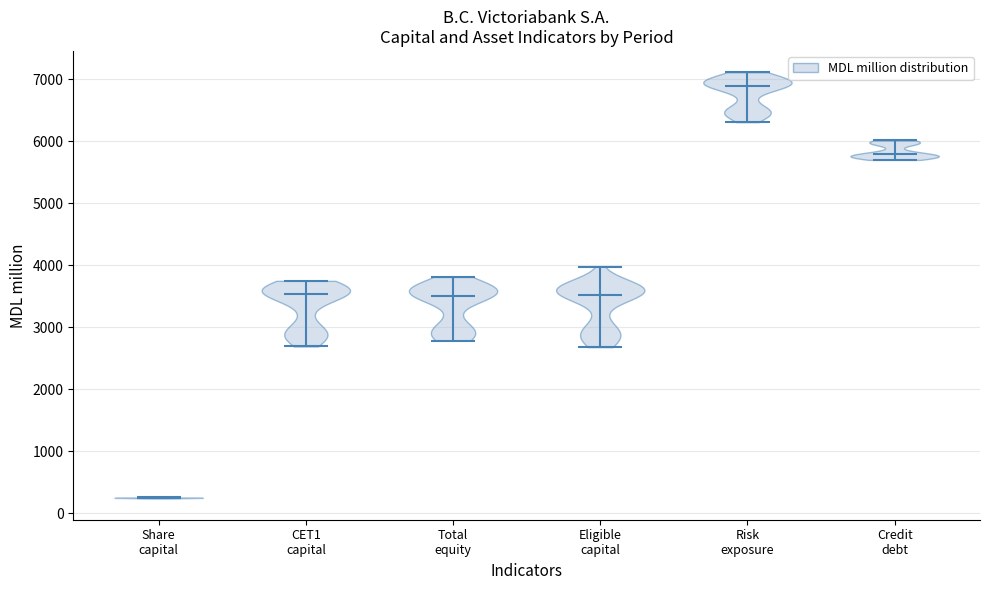

Which violin has the highest median line?

Risk exposure